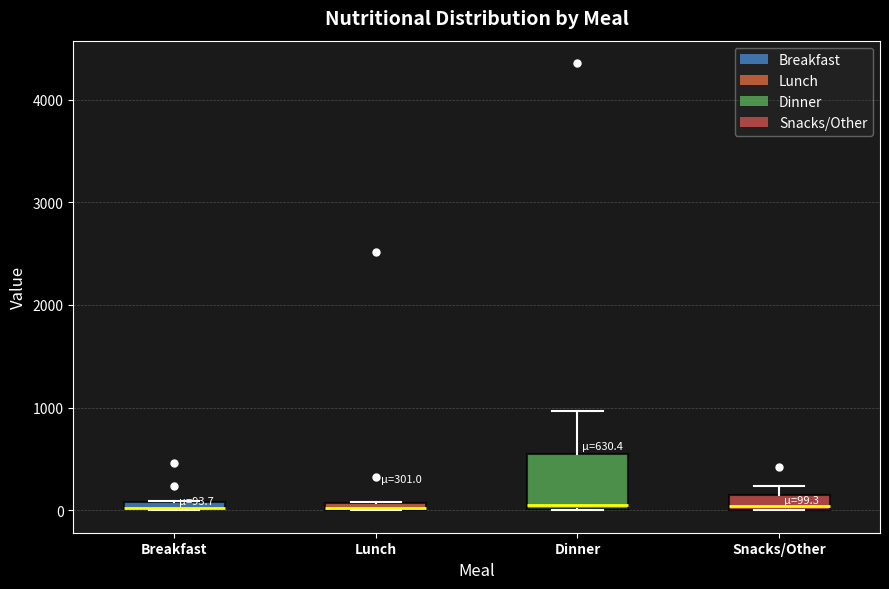

Which box is the tallest, from its lower edge to its upper edge?

Dinner